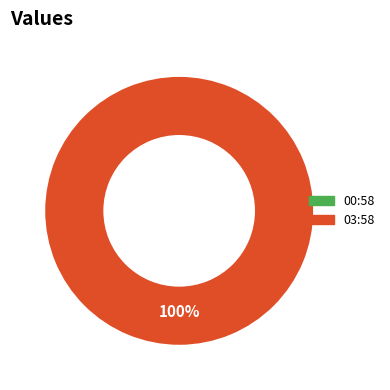

Which slice represents more than half of the pie?

2023-06-29T03:58:00.923Z